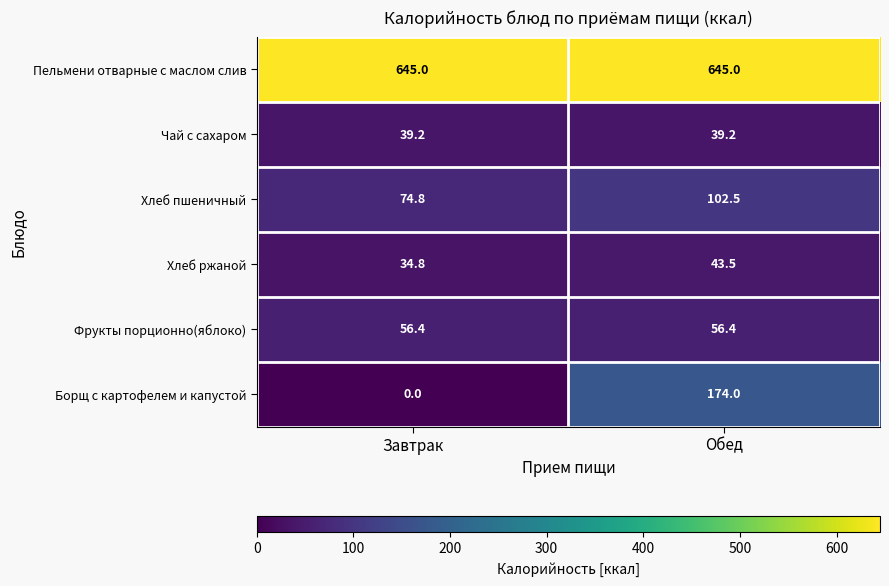

List the series in order of their peak value, highest first.

Пельмени отварные с маслом слив, Борщ с картофелем и капустой, Хлеб пшеничный, Фрукты порционно(яблоко), Хлеб ржаной, Чай с сахаром